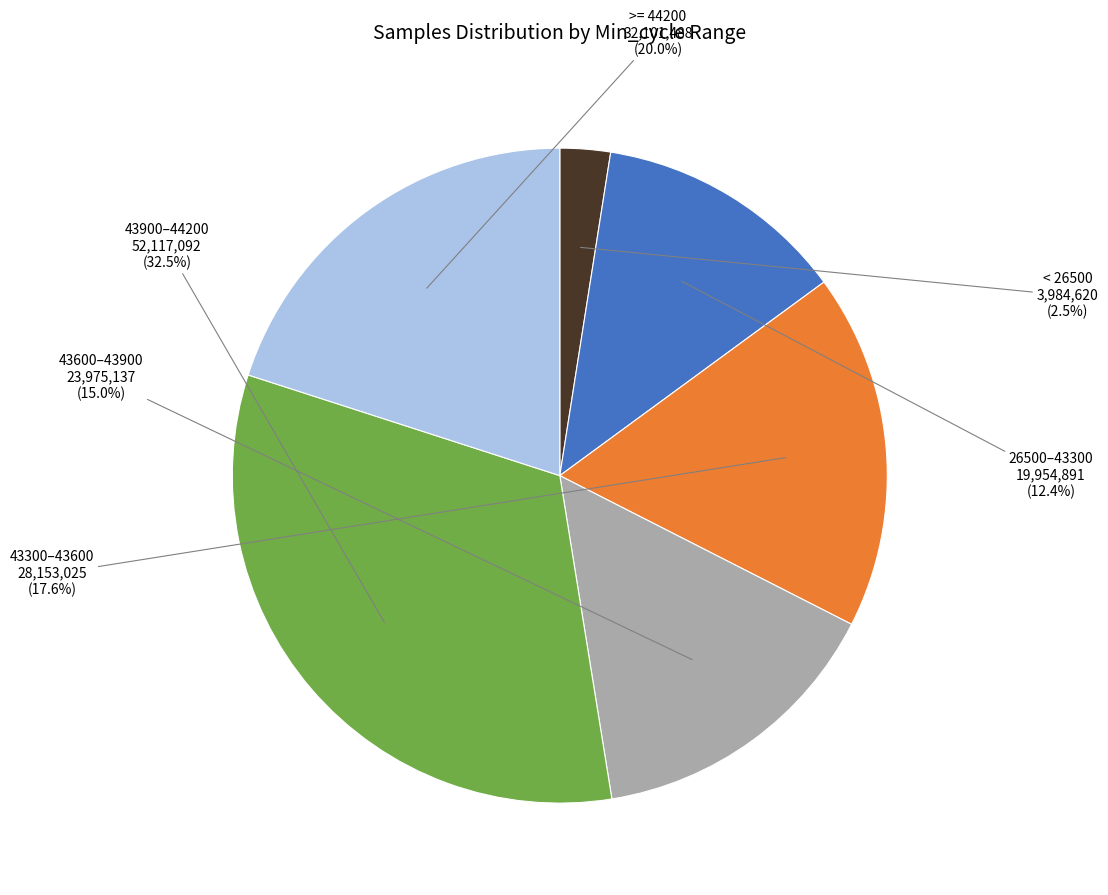

How many segments does this pie chart have?

6